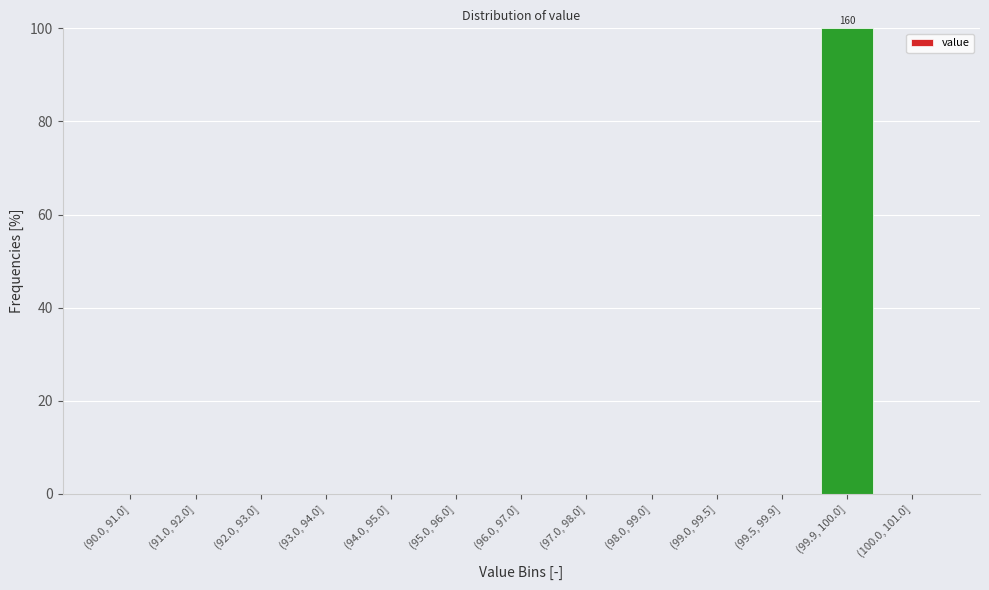

Reading left to right, extract all data points from this chart.

(90.0, 91.0]=0	(91.0, 92.0]=0	(92.0, 93.0]=0	(93.0, 94.0]=0	(94.0, 95.0]=0	(95.0, 96.0]=0	(96.0, 97.0]=0	(97.0, 98.0]=0	(98.0, 99.0]=0	(99.0, 99.5]=0	(99.5, 99.9]=0	(99.9, 100.0]=100	(100.0, 101.0]=0